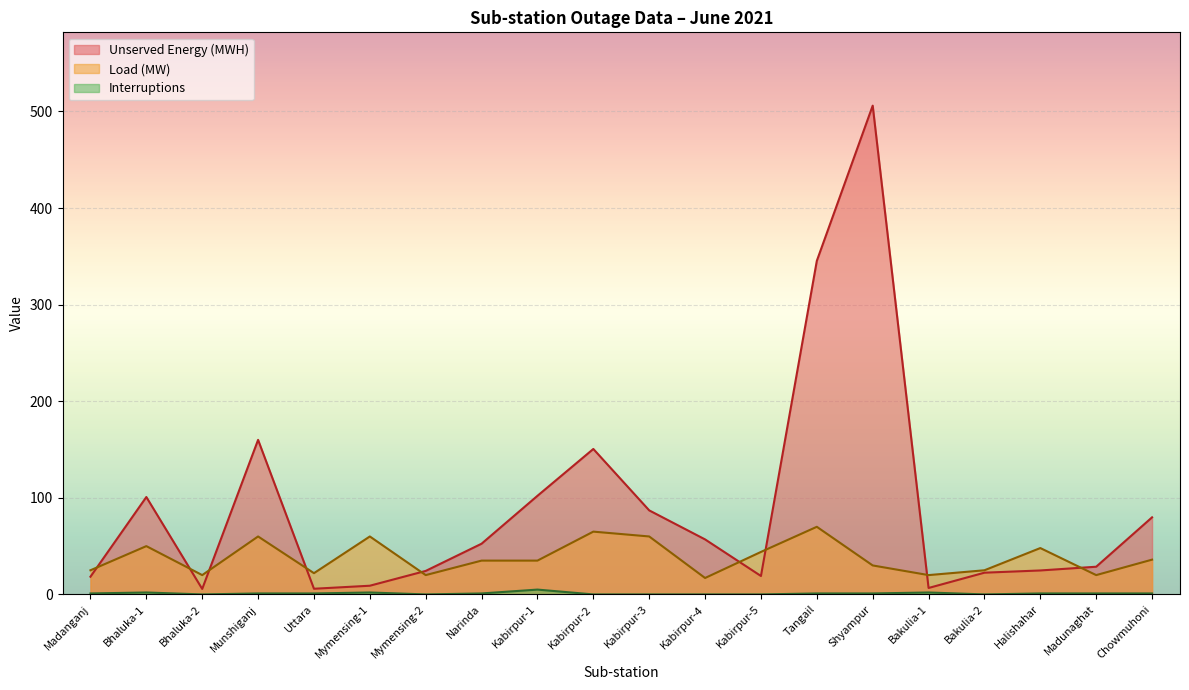

At how many categories does at least one series exceed 162?

2